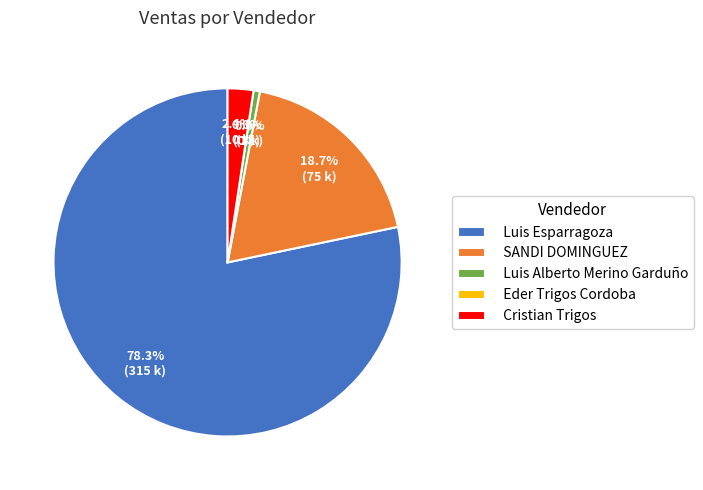

Rank the categories by value from lowest to highest.

Eder Trigos Cordoba, Luis Alberto Merino Garduño, Cristian Trigos, SANDI DOMINGUEZ, Luis Esparragoza